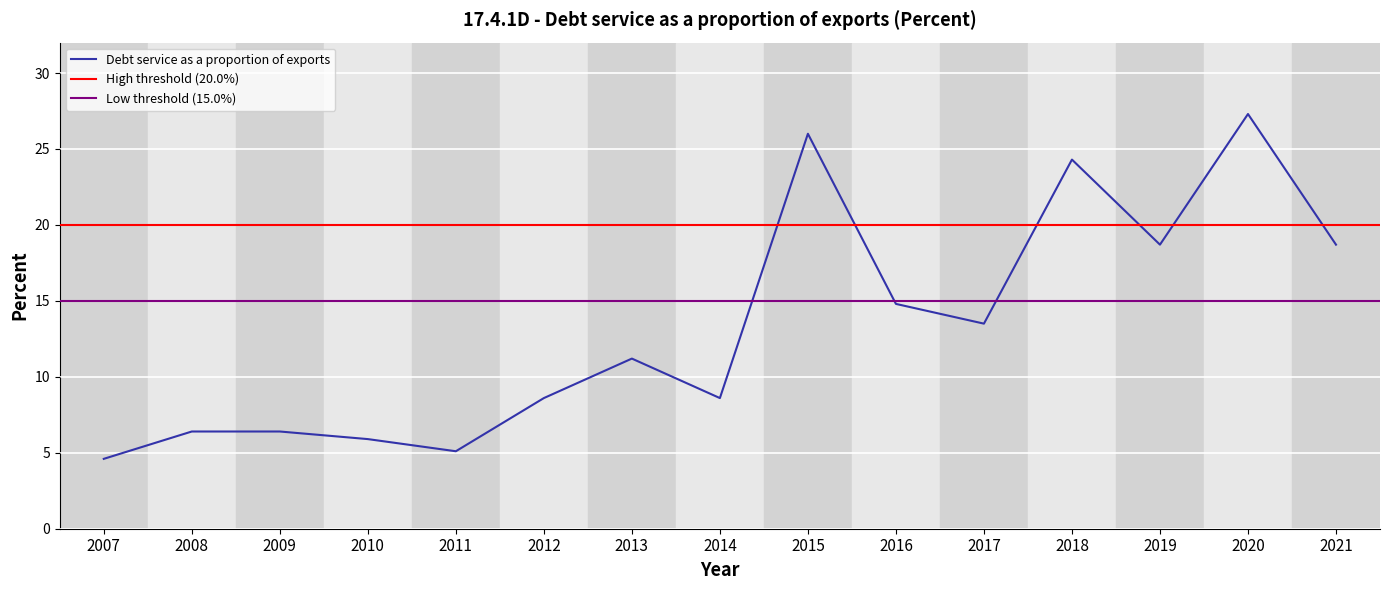

How many data points does each series have?

15